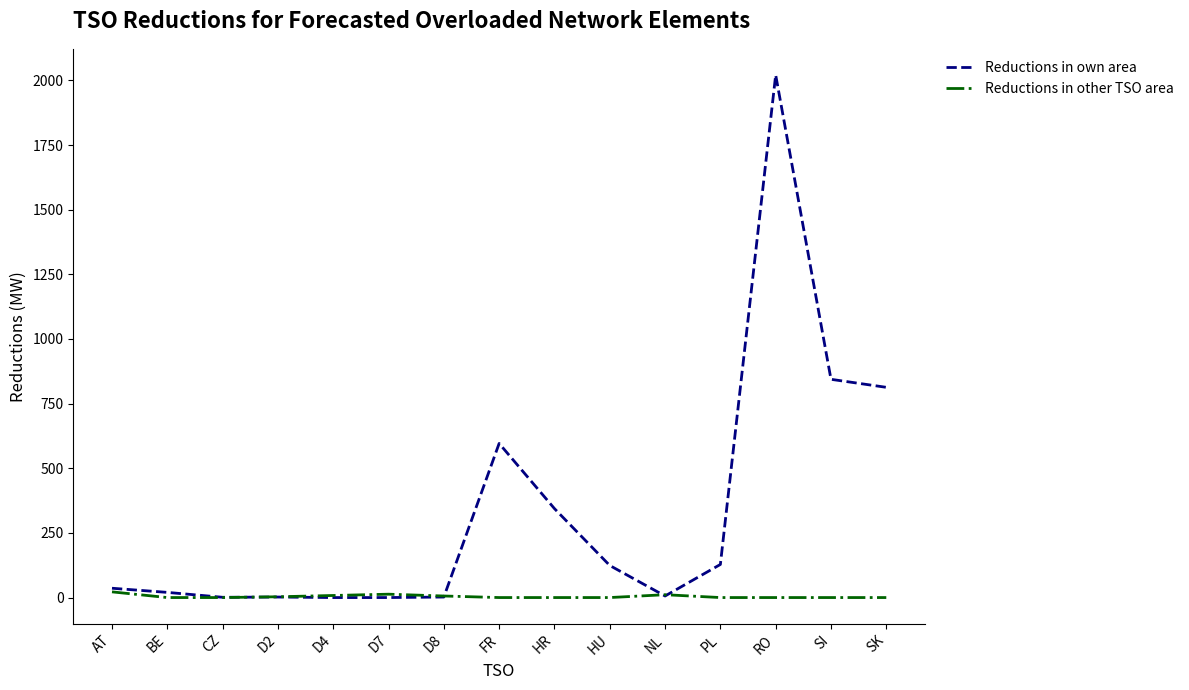

What position from the left is D2?

4